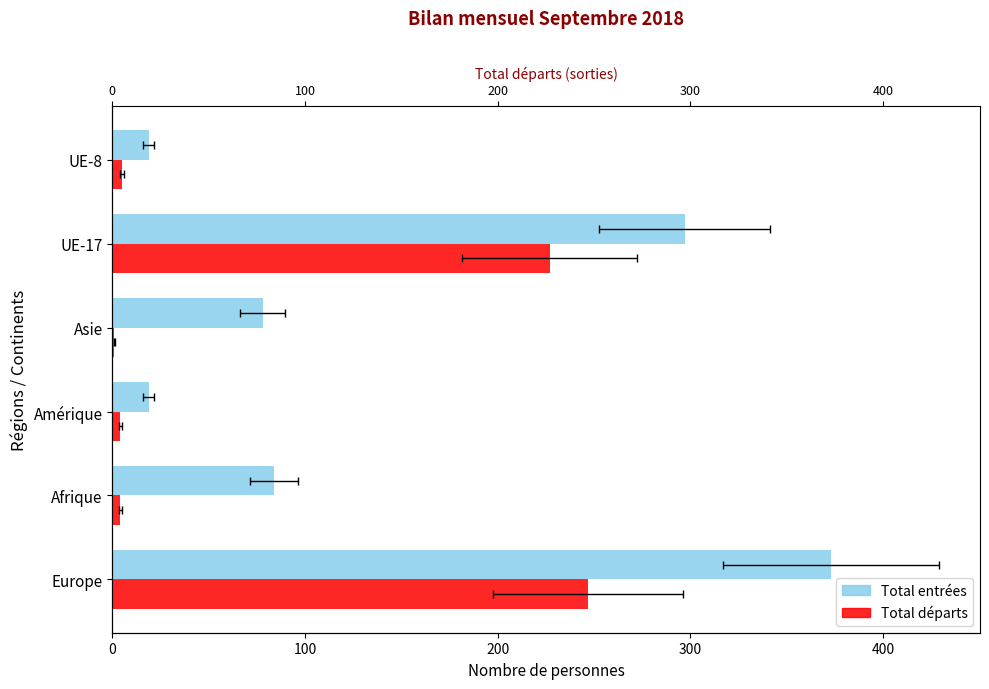

Which series has the largest total across all categories?

Total entrées